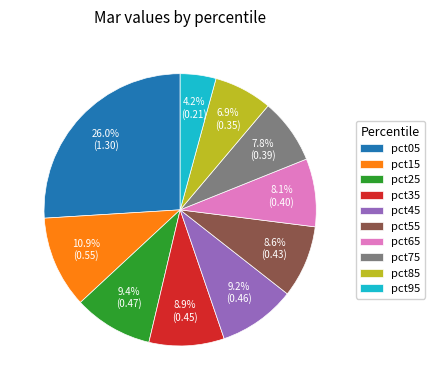

Does pct55 represent more than half of the total?

No